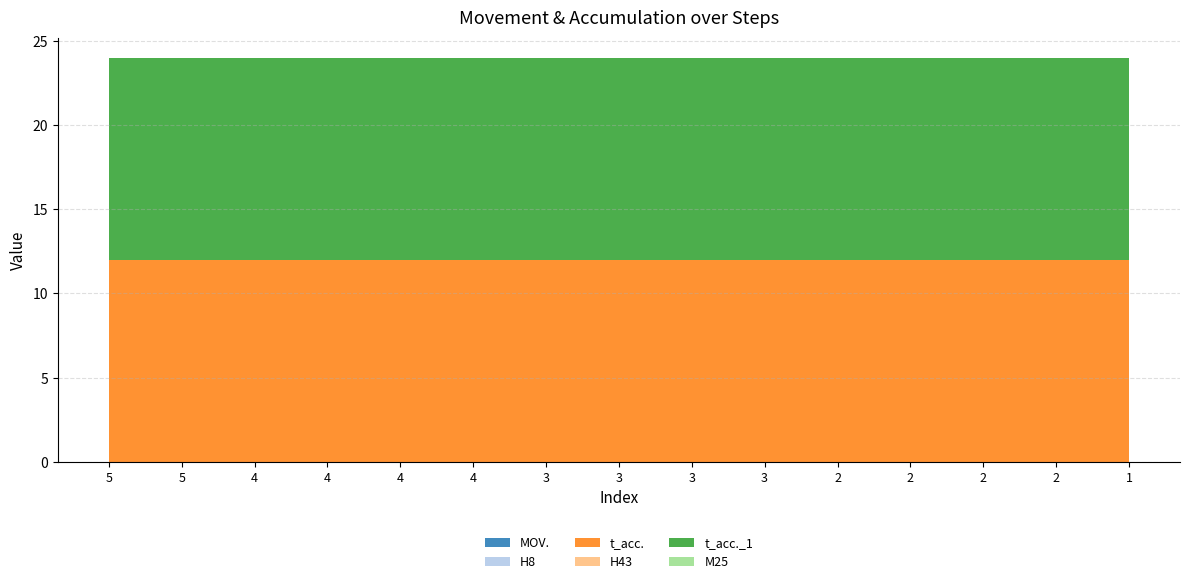

Reading left to right, list all the values displayed in this chart.

MOV.: 0	0	0	0	0	0	0	0	0	0	0	0	0	0	0
H8: 0	0	0	0	0	0	0	0	0	0	0	0	0	0	0
t_acc.: 12	12	12	12	12	12	12	12	12	12	12	12	12	12	12
H43: 0	0	0	0	0	0	0	0	0	0	0	0	0	0	0
t_acc._1: 12	12	12	12	12	12	12	12	12	12	12	12	12	12	12
M25: 0	0	0	0	0	0	0	0	0	0	0	0	0	0	0